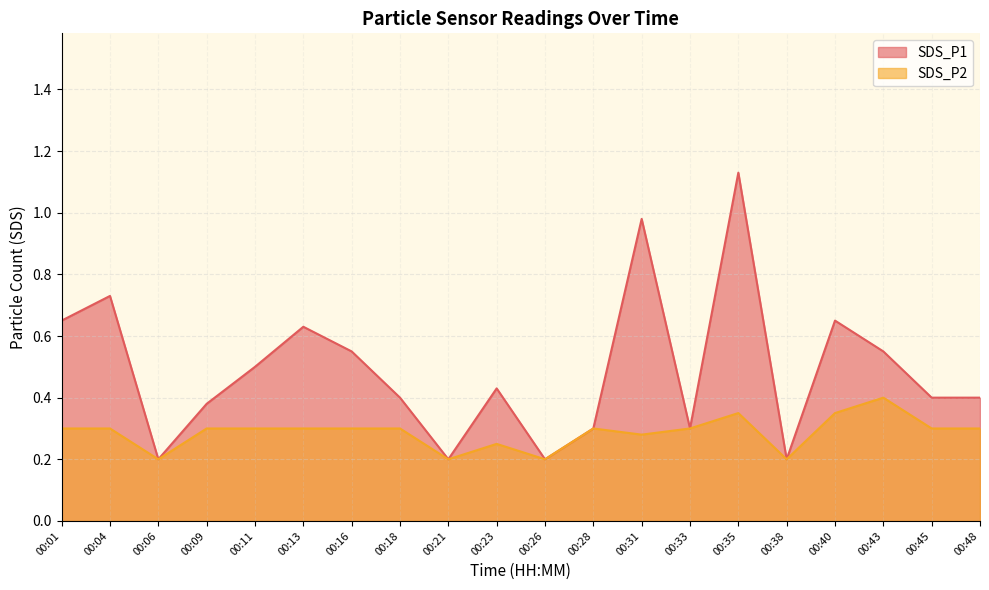

Reading left to right, what are all the values shown in this chart?

SDS_P1: 00:01=0.7	00:04=0.7	00:06=0.2	00:09=0.4	00:11=0.5	00:13=0.6	00:16=0.6	00:18=0.4	00:21=0.2	00:23=0.4	00:26=0.2	00:28=0.3	00:31=1.0	00:33=0.3	00:35=1.1	00:38=0.2	00:40=0.7	00:43=0.6	00:45=0.4	00:48=0.4
SDS_P2: 00:01=0.3	00:04=0.3	00:06=0.2	00:09=0.3	00:11=0.3	00:13=0.3	00:16=0.3	00:18=0.3	00:21=0.2	00:23=0.2	00:26=0.2	00:28=0.3	00:31=0.3	00:33=0.3	00:35=0.3	00:38=0.2	00:40=0.3	00:43=0.4	00:45=0.3	00:48=0.3